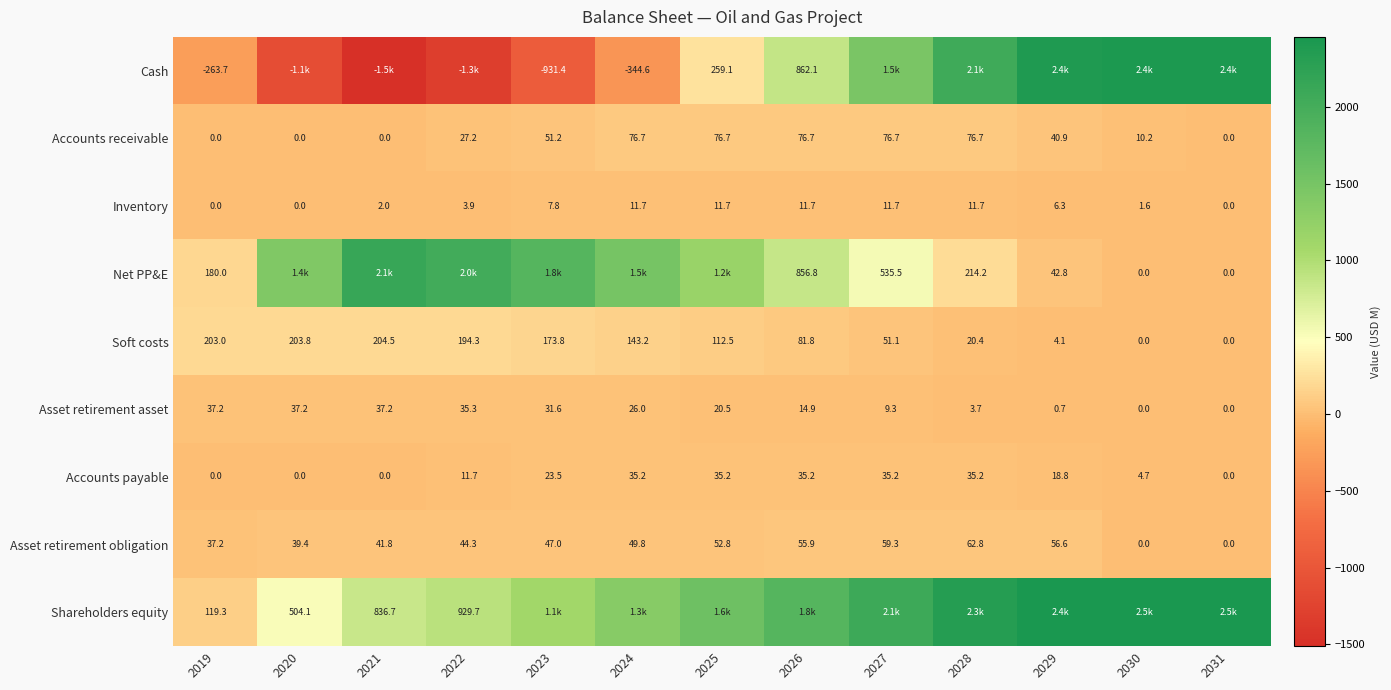

What is the difference between the Soft costs values at 2021 and 2026?

122.7